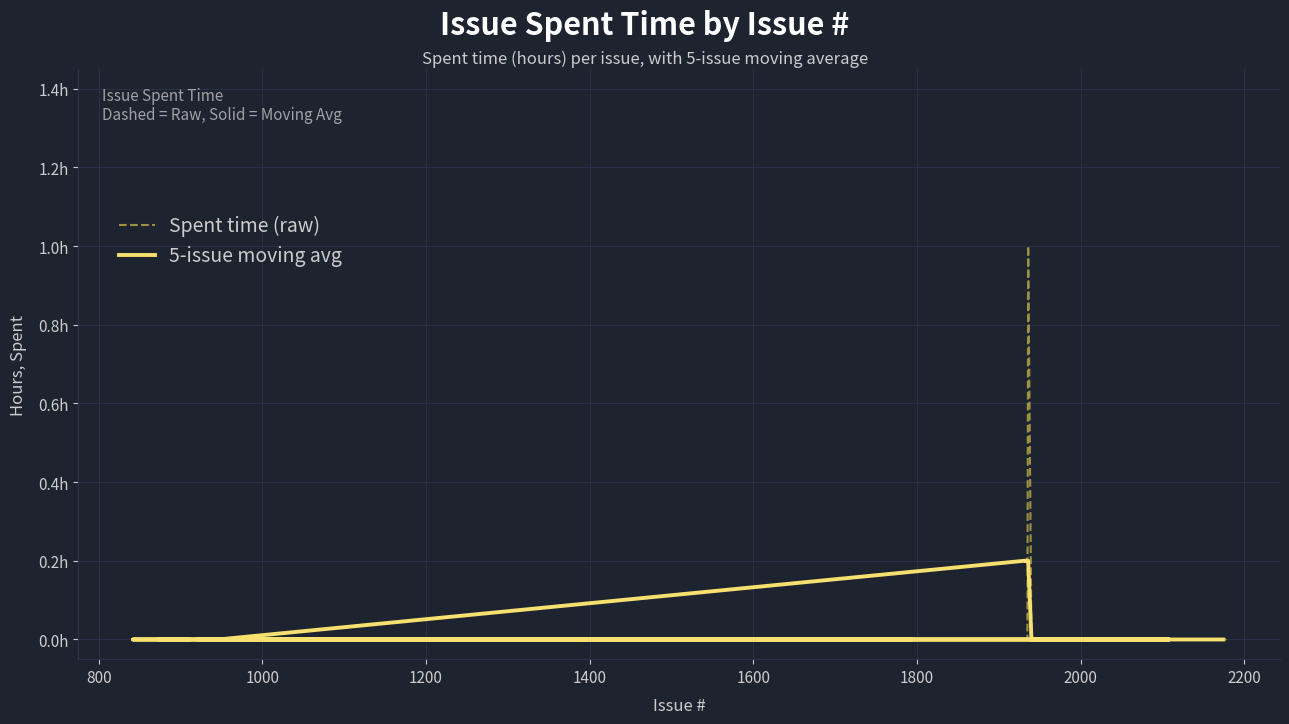

Rank the categories by value from lowest to highest.

2107, 2094, 1922, 2177, 2174, 2070, 1940, 1935, 1933, 1934, 1931, 946, 1932, 2108, 1866, 938, 1793, 1550, 1039, 873, 911, 898, 897, 842, 910, 908, 902, 895, 884, 880, 879, 878, 1022, 939, 934, 921, 1023, 1005, 981, 1936